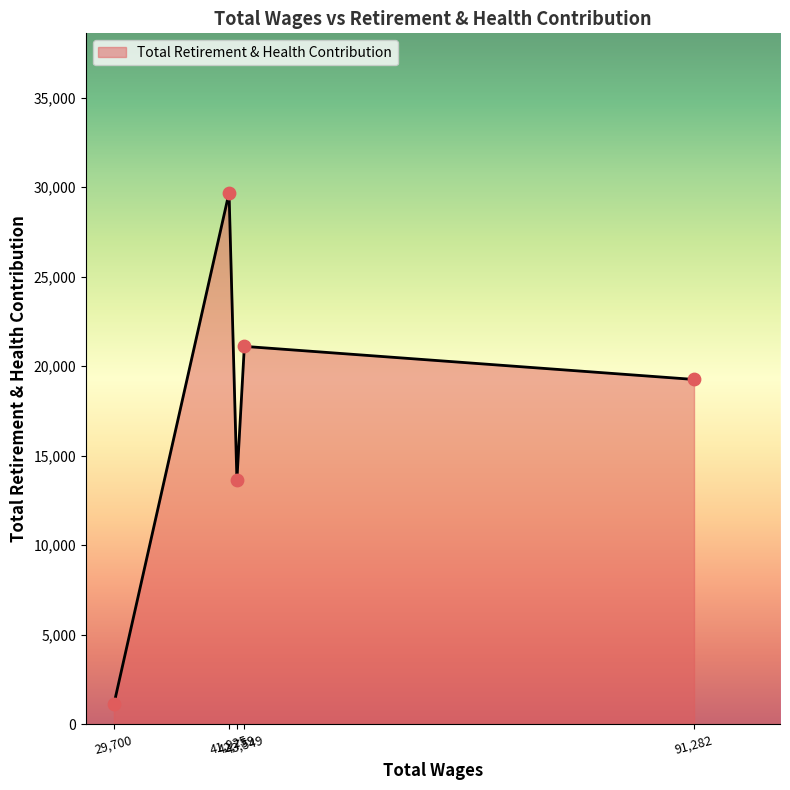

What is the maximum value shown in the chart?

29691